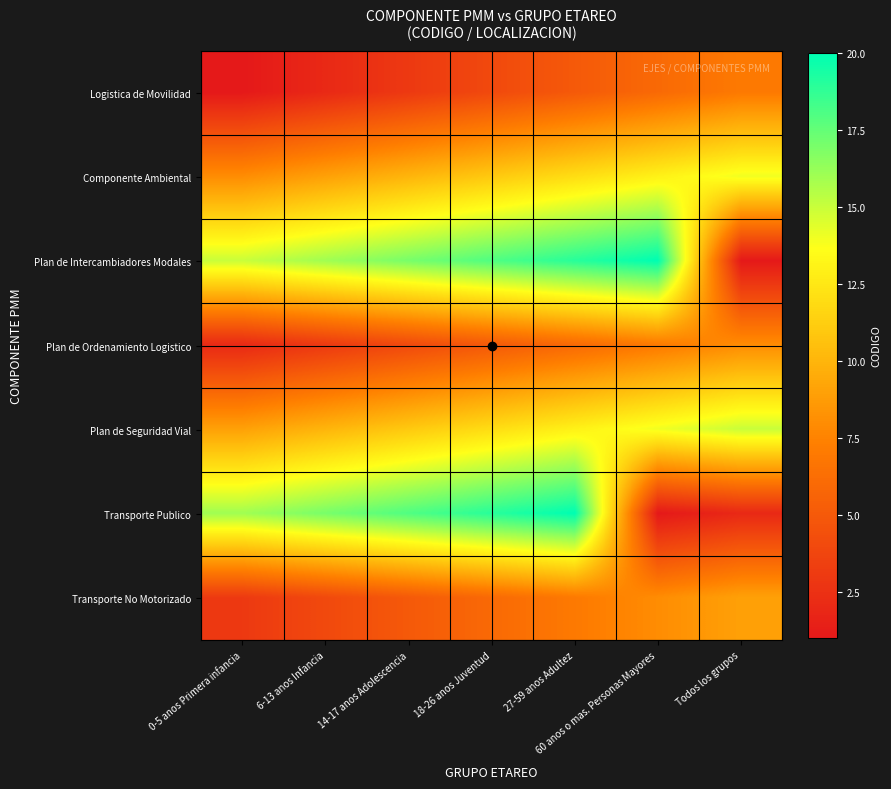

What is the total value across all series at 0-5 anos Primera infancia?

54